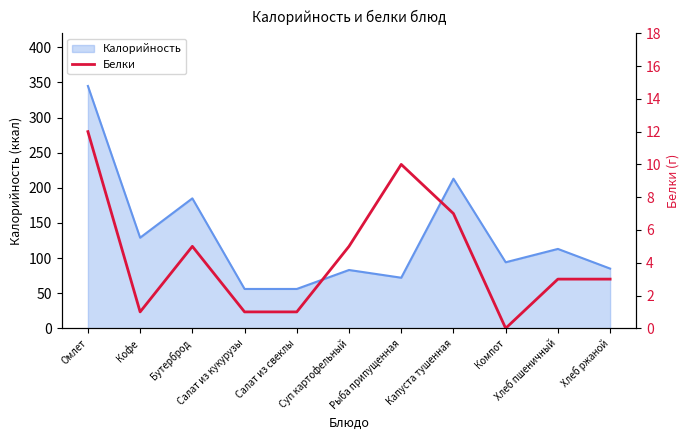

Reading left to right, what are all the values shown in this chart?

12	1	5	1	1	5	10	7	0	3	3